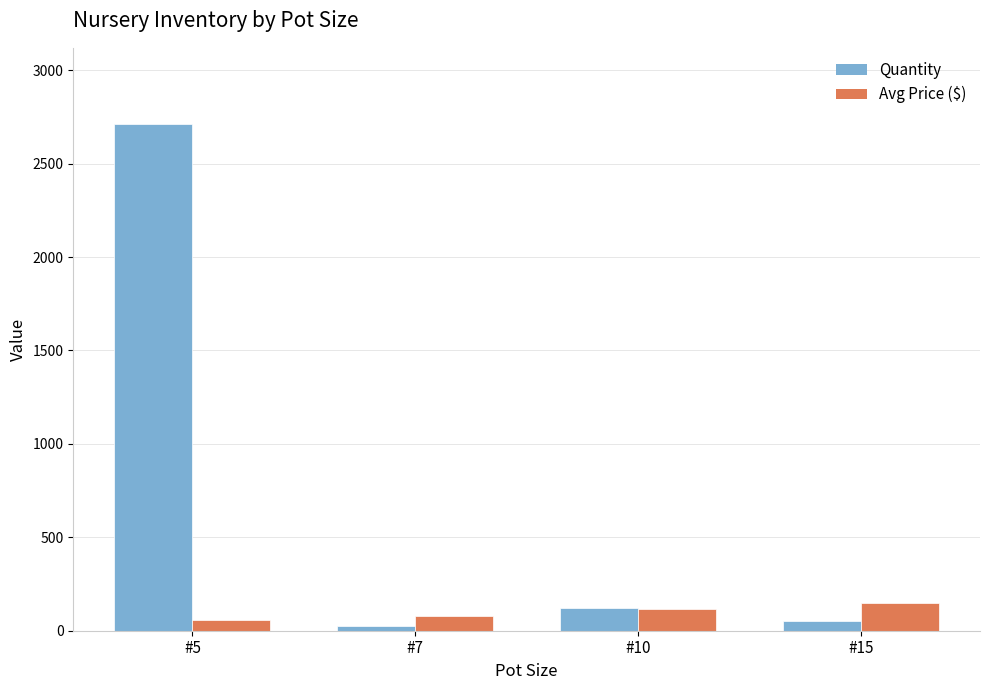

Between #7 and #15, which series saw the biggest shift?

Avg Price ($)